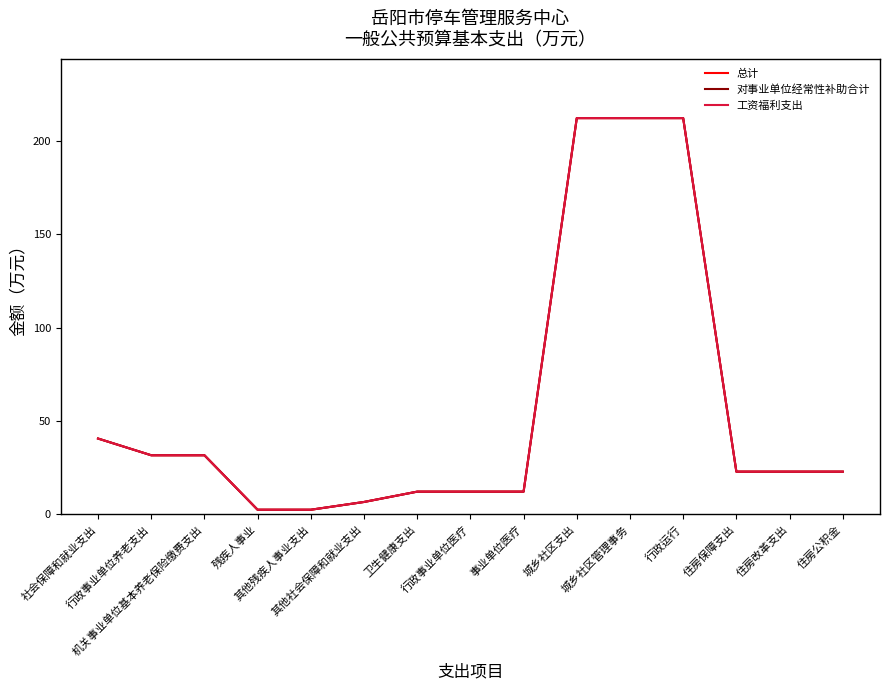

What is the label of the 1st point from the left?

社会保障和就业支出